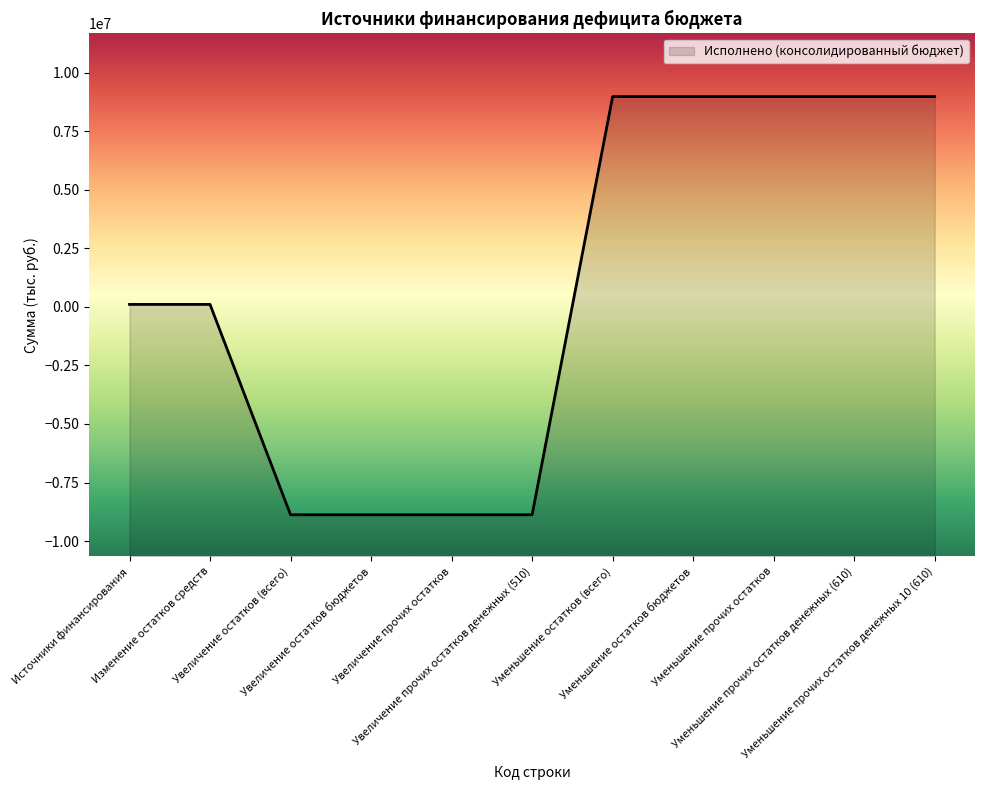

How many data points are less than 109000?

4